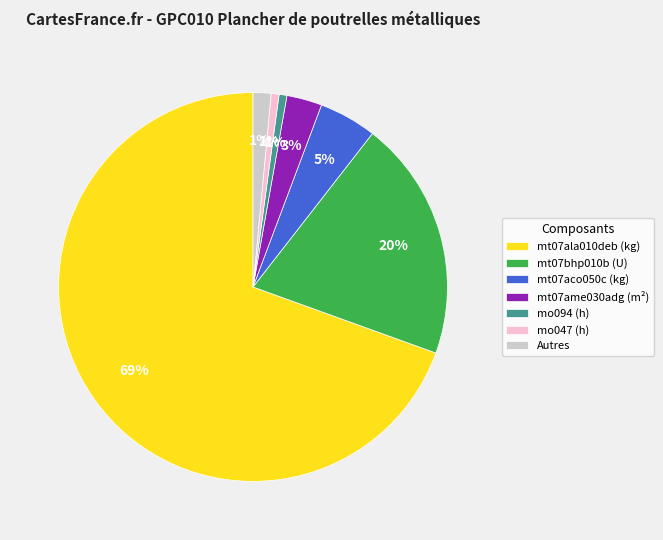

Between mt07ala010deb (kg) and mo094 (h), which is larger?

mt07ala010deb (kg)